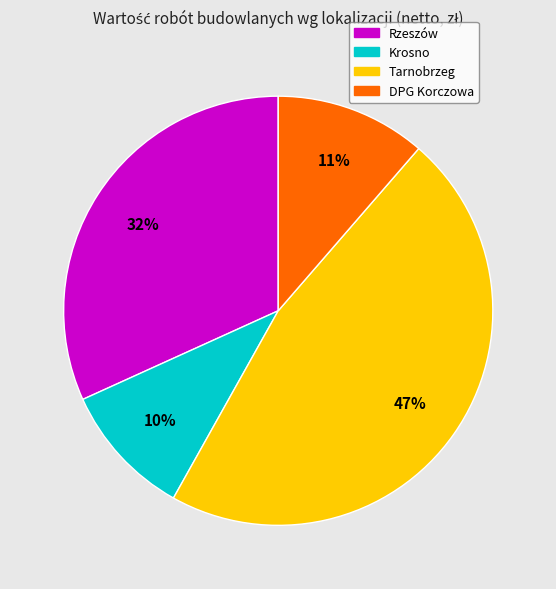

How many segments does this pie chart have?

4